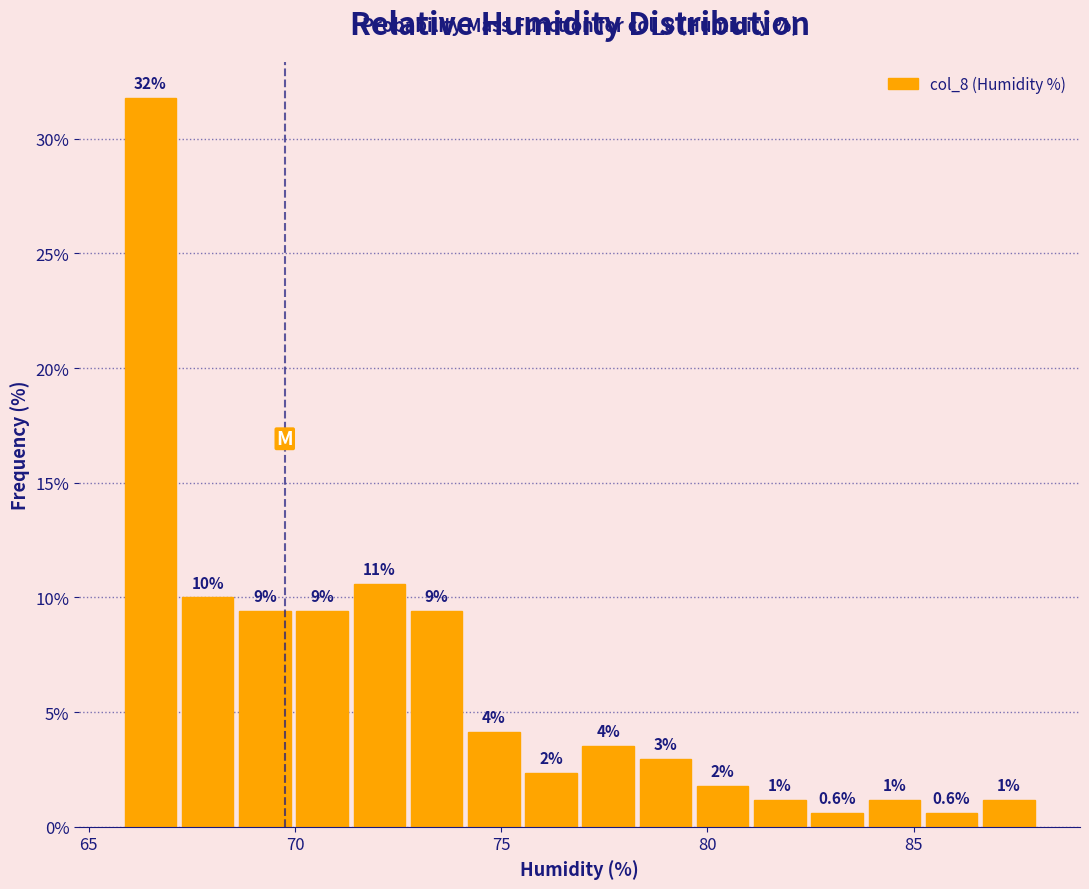

Around what value on the x-axis is the tallest bar? Give the approximate position of its centre, as read against the axis.

66.5